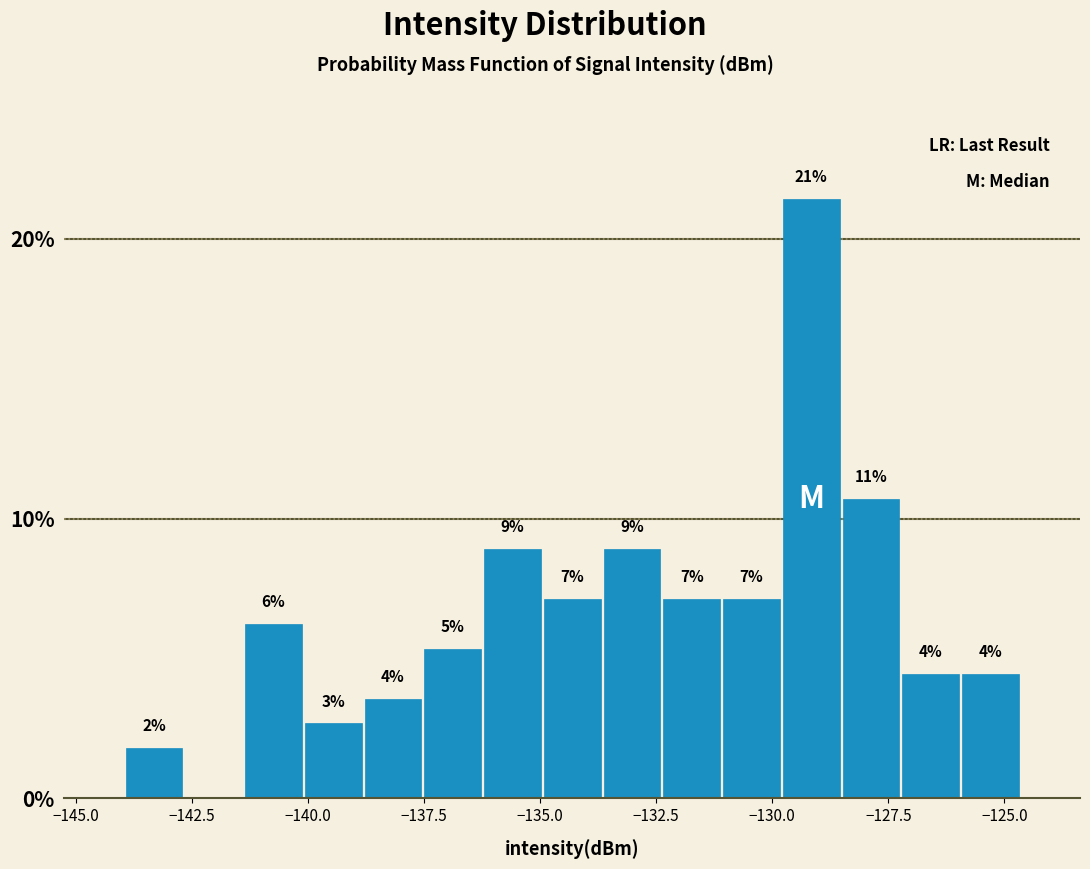

Around what value on the x-axis is the tallest bar? Give the approximate position of its centre, as read against the axis.

-129.0